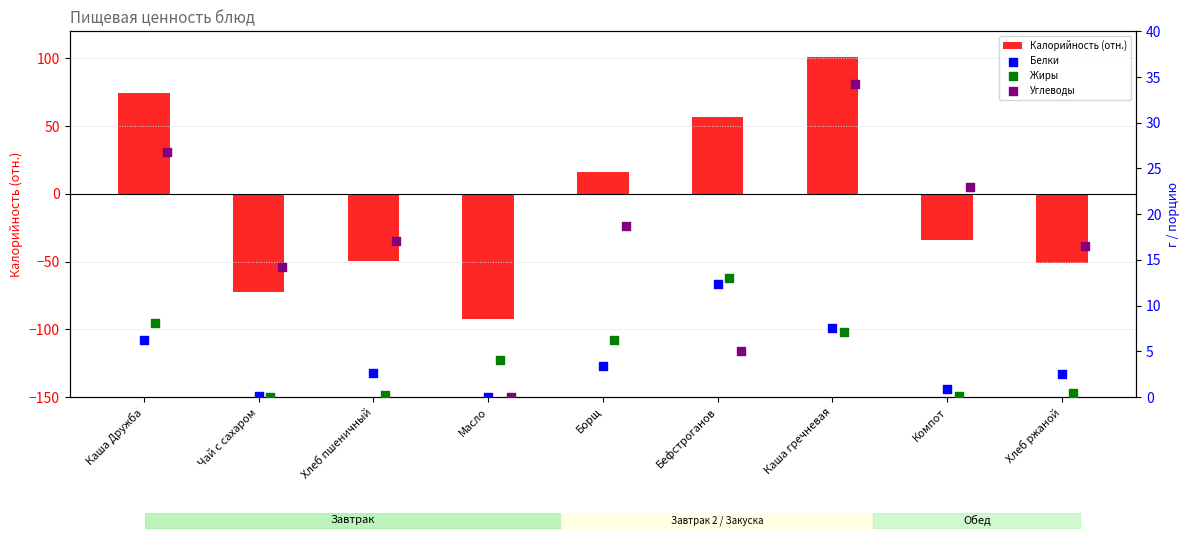

Which series has the largest total across all categories?

Углеводы